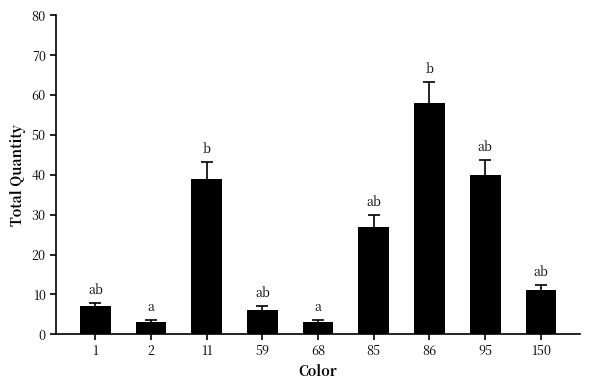

What is the maximum value shown in the chart?

58